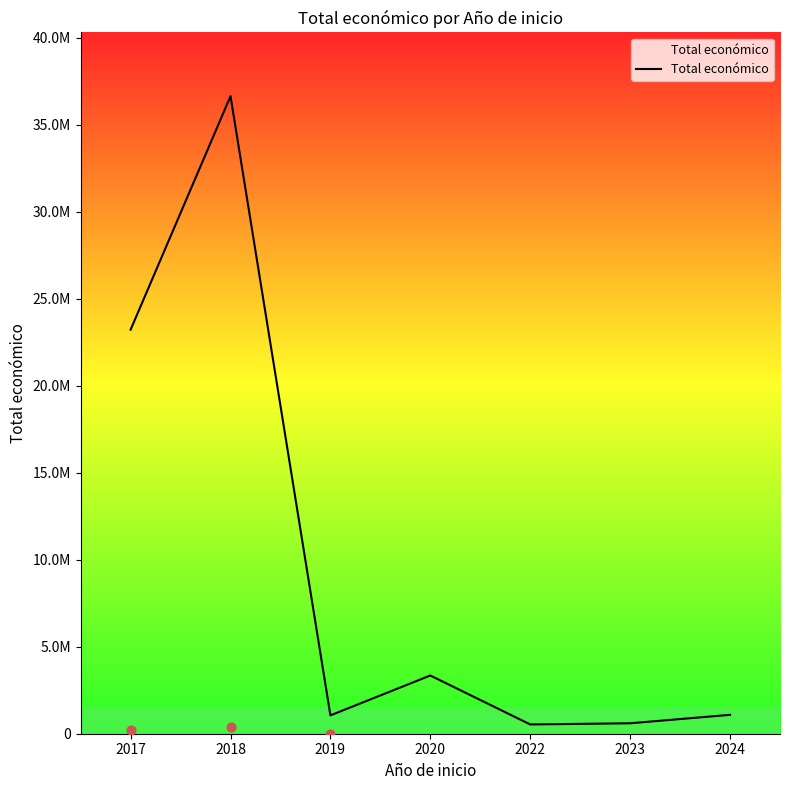

Approximately how many times larger is the value at 2019 compared to 2024?

1.0